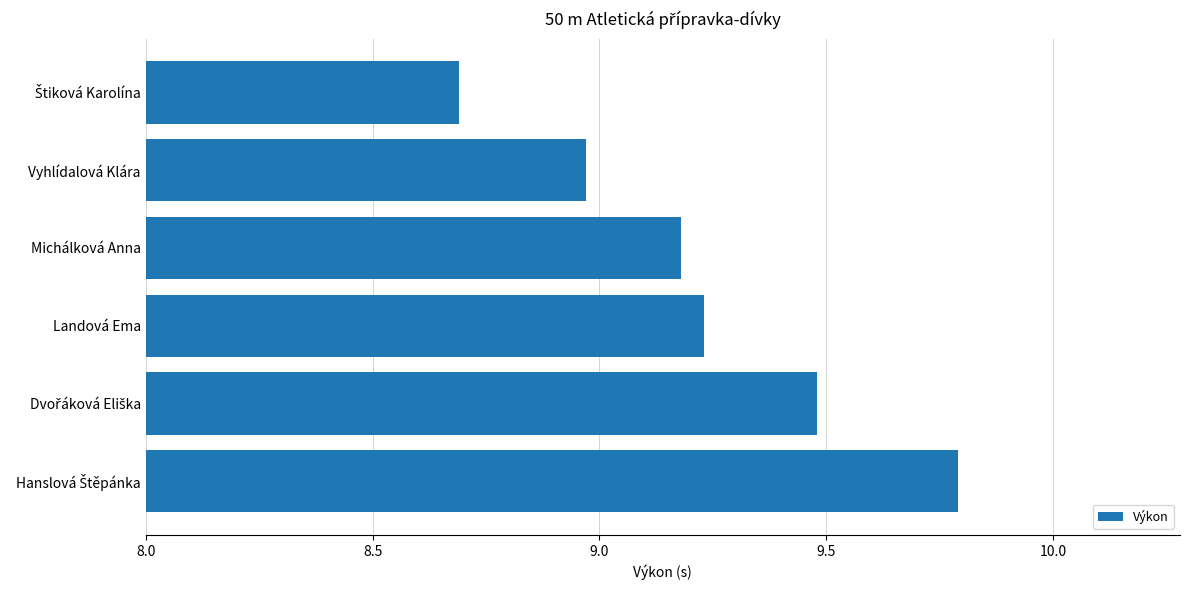

What is the sum of all values?

55.3